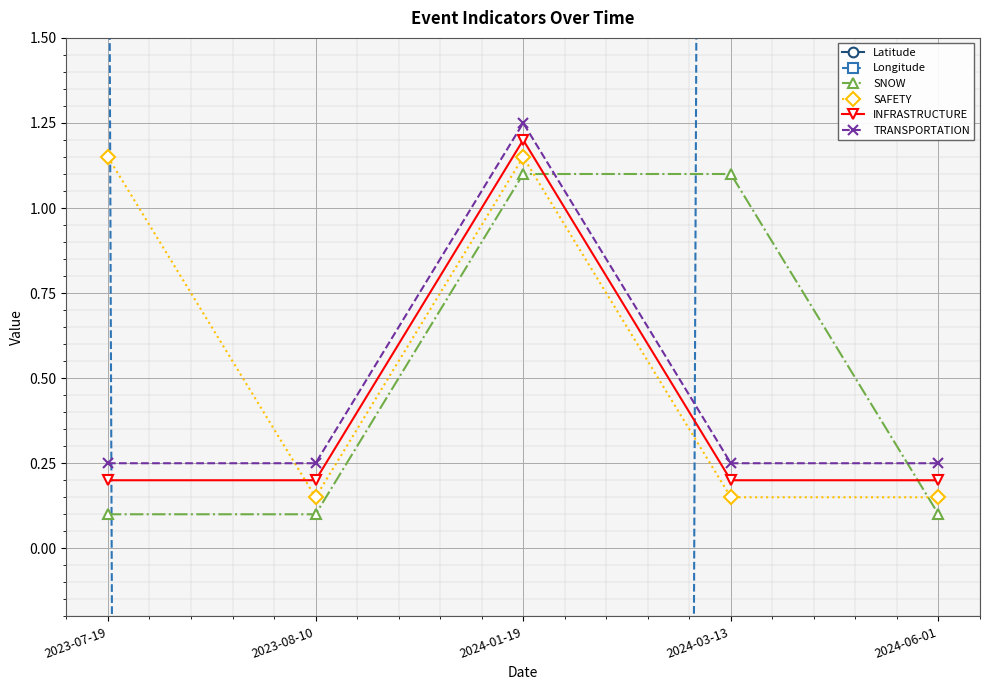

What is the difference between the second highest and minimum values in the Latitude series?

20.4